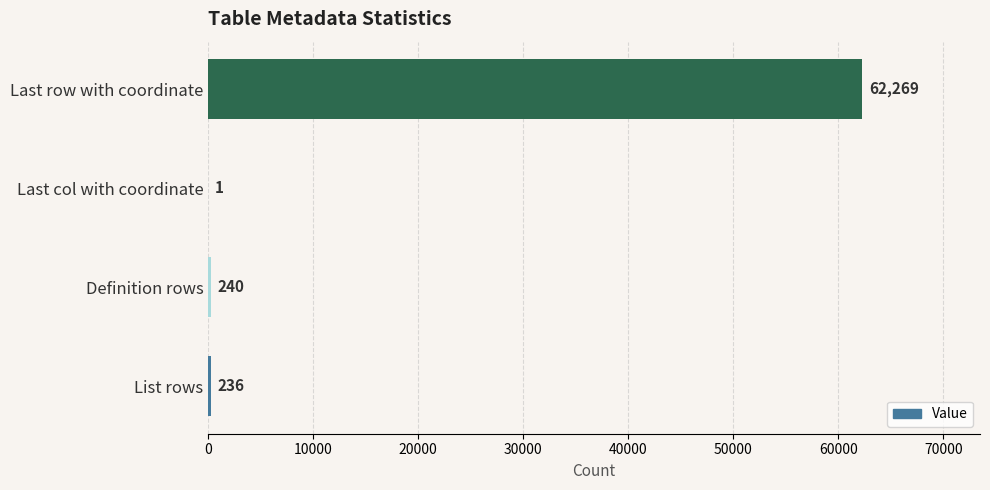

At which label is the value closest to 31135?

Definition rows